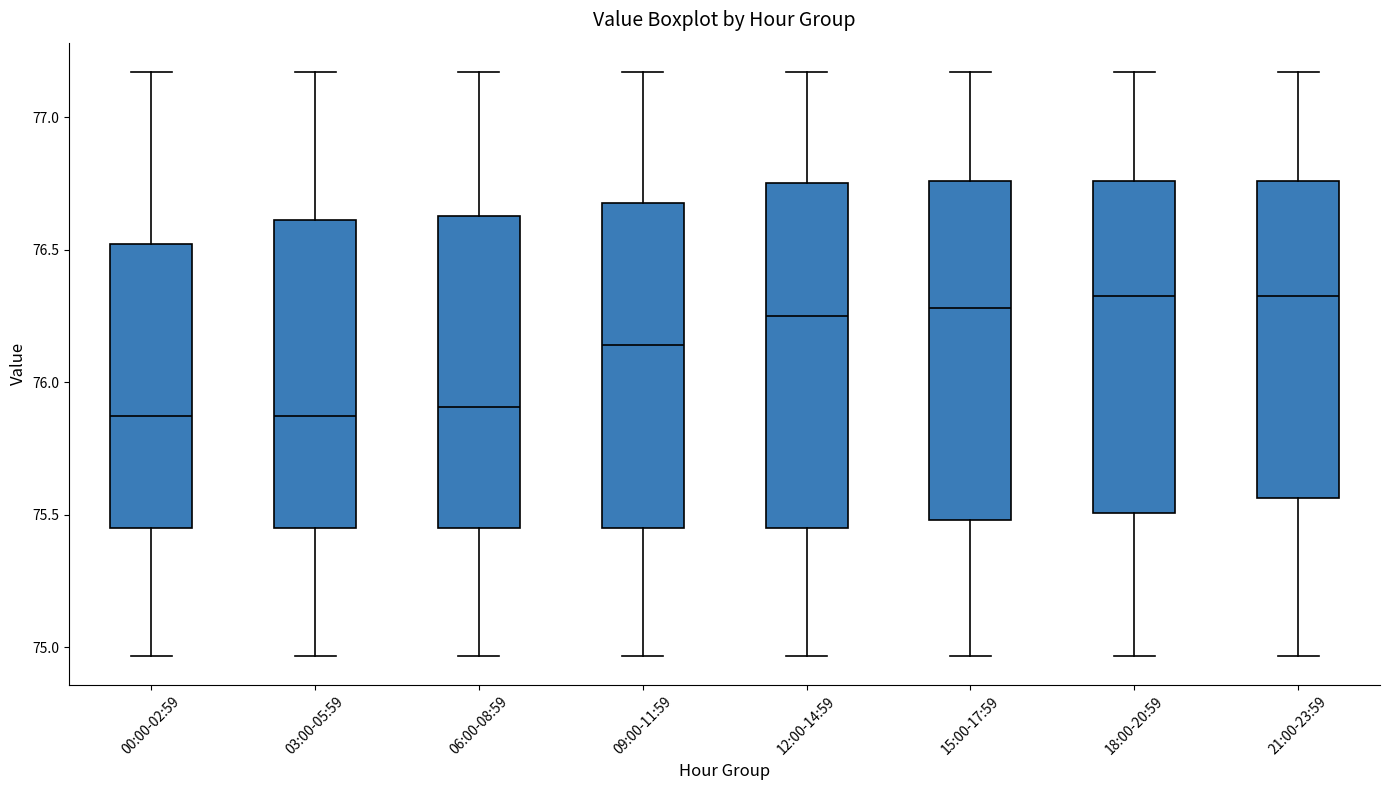

Reading left to right, read every box against the y-axis: the position of its median line, the range the box covers, and the ends of its whiskers. The values are not printed on the chart, so give them approximately, as read against the axis.

00:00-02:59: median 75.85, box 75.45 to 76.50, whiskers 74.95 to 77.15
03:00-05:59: median 75.85, box 75.45 to 76.60, whiskers 74.95 to 77.15
06:00-08:59: median 75.90, box 75.45 to 76.65, whiskers 74.95 to 77.15
09:00-11:59: median 76.15, box 75.45 to 76.70, whiskers 74.95 to 77.15
12:00-14:59: median 76.25, box 75.45 to 76.75, whiskers 74.95 to 77.15
15:00-17:59: median 76.30, box 75.50 to 76.75, whiskers 74.95 to 77.15
18:00-20:59: median 76.35, box 75.50 to 76.75, whiskers 74.95 to 77.15
21:00-23:59: median 76.35, box 75.55 to 76.75, whiskers 74.95 to 77.15